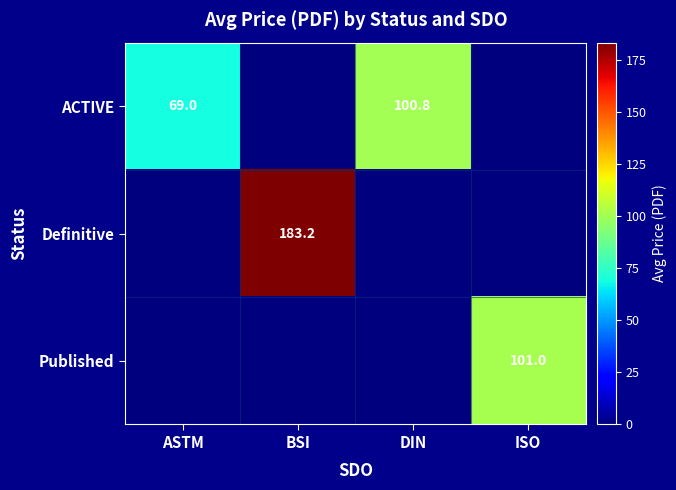

The ACTIVE series shows 44.2 at DIN. True or false?

False